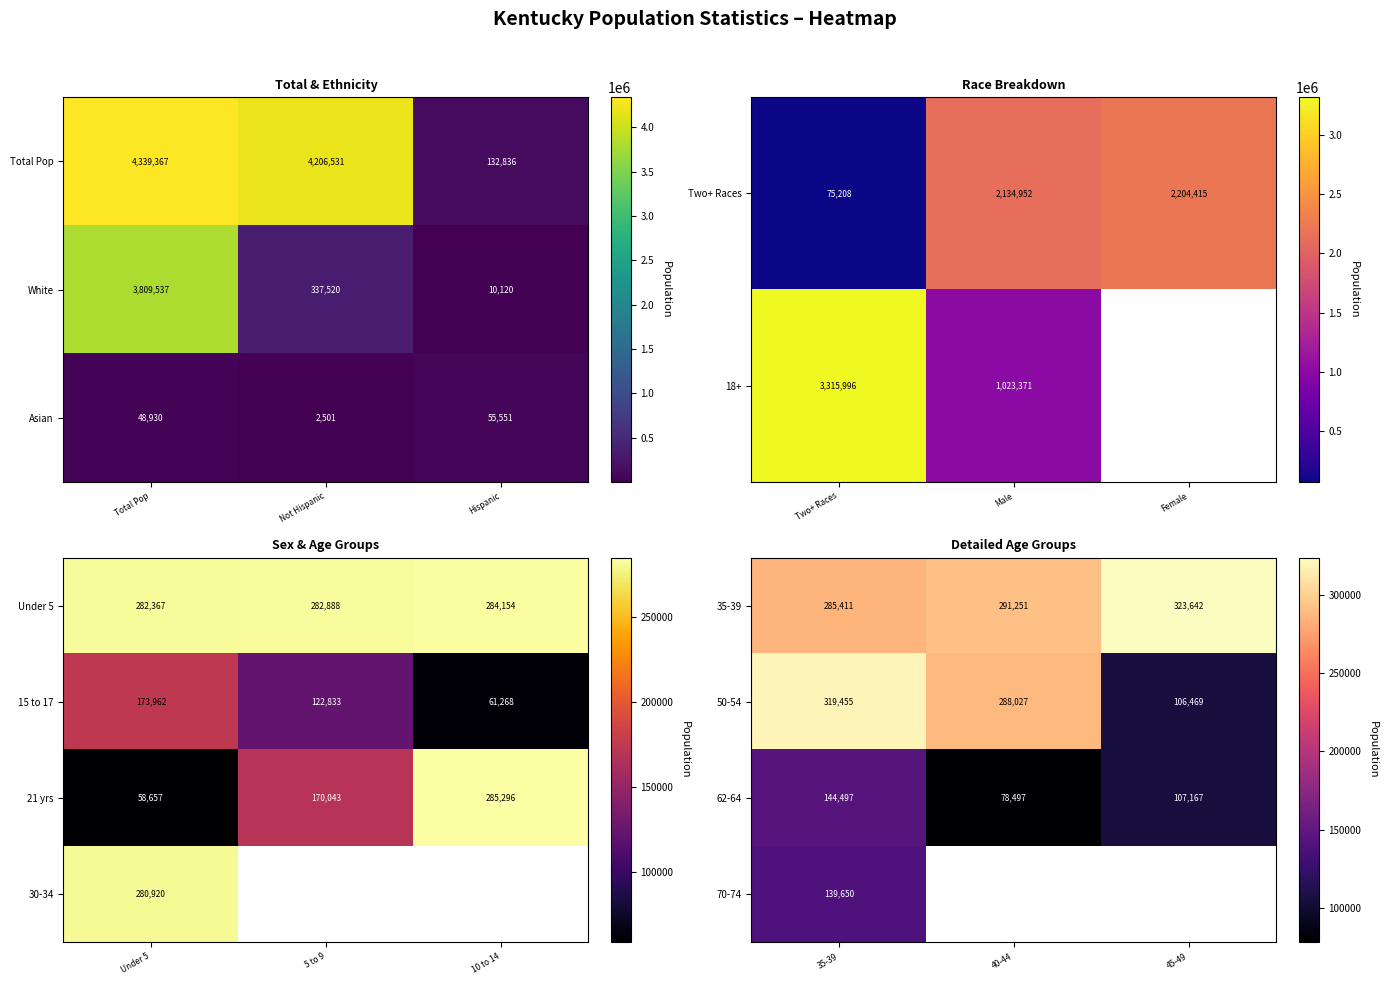

At which label does 62-64 reach its peak?

35-39